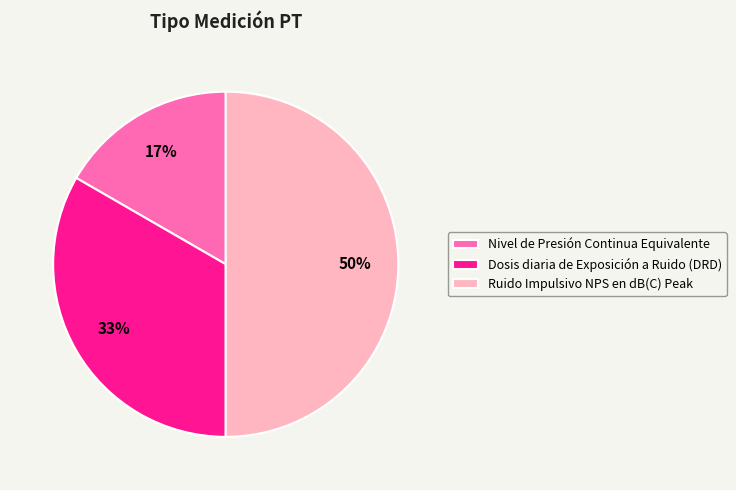

To the nearest percent, what is the difference between the largest and smallest slice percentages?

33%